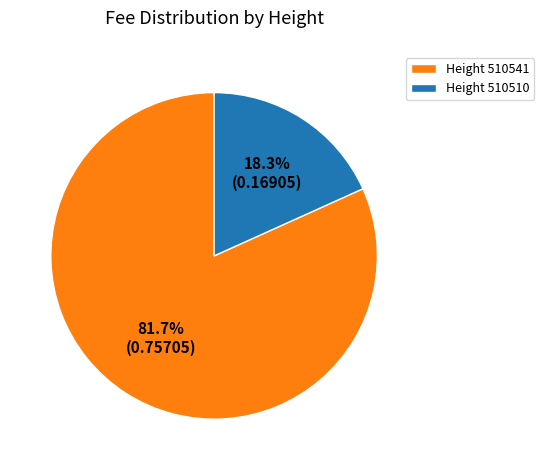

Which has a higher value, Height 510541 or Height 510510?

Height 510541